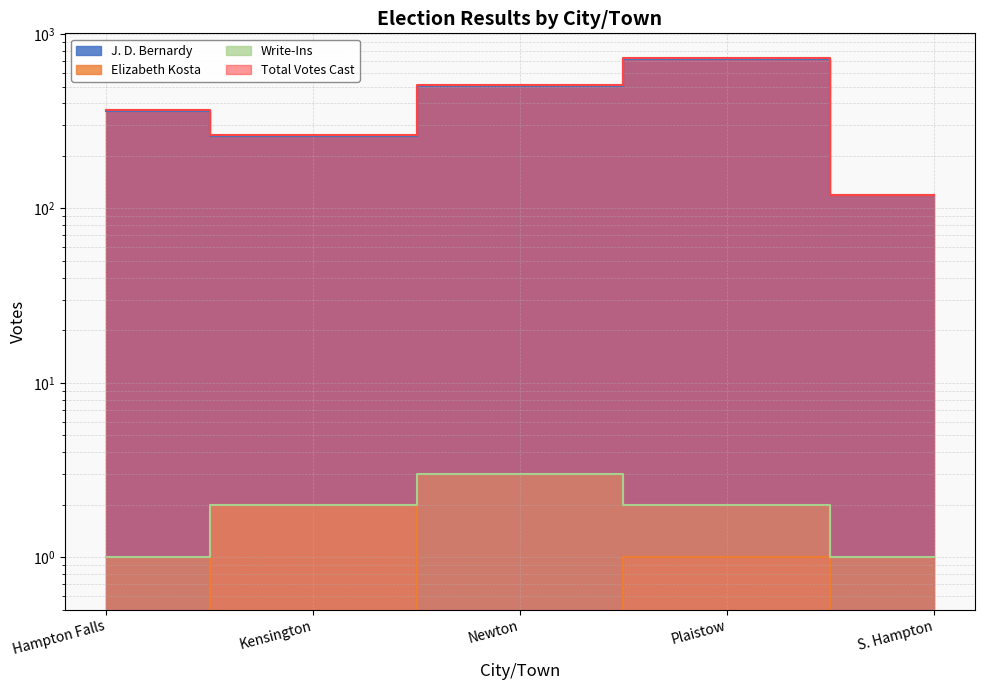

What position from the left is Kensington?

2